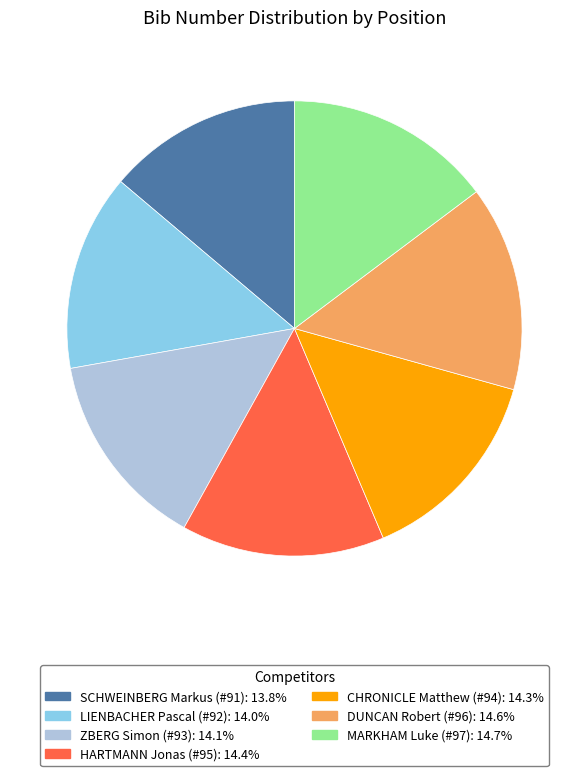

How many slices are in this pie chart?

7